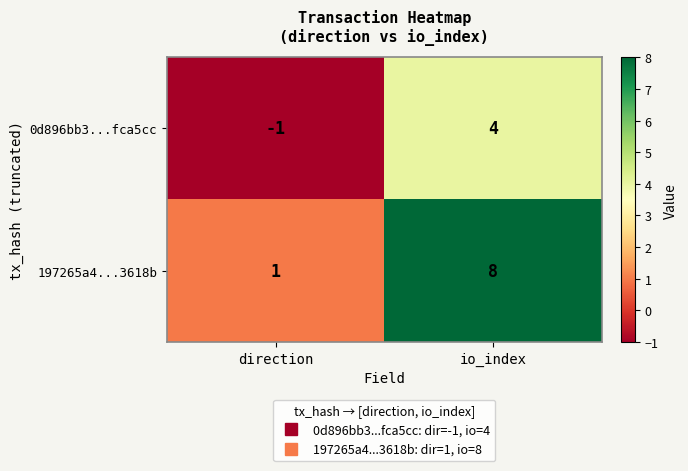

Reading left to right, extract all data points from this chart.

0d896bb3...fca5cc: -1	4
197265a4...3618b: 1	8